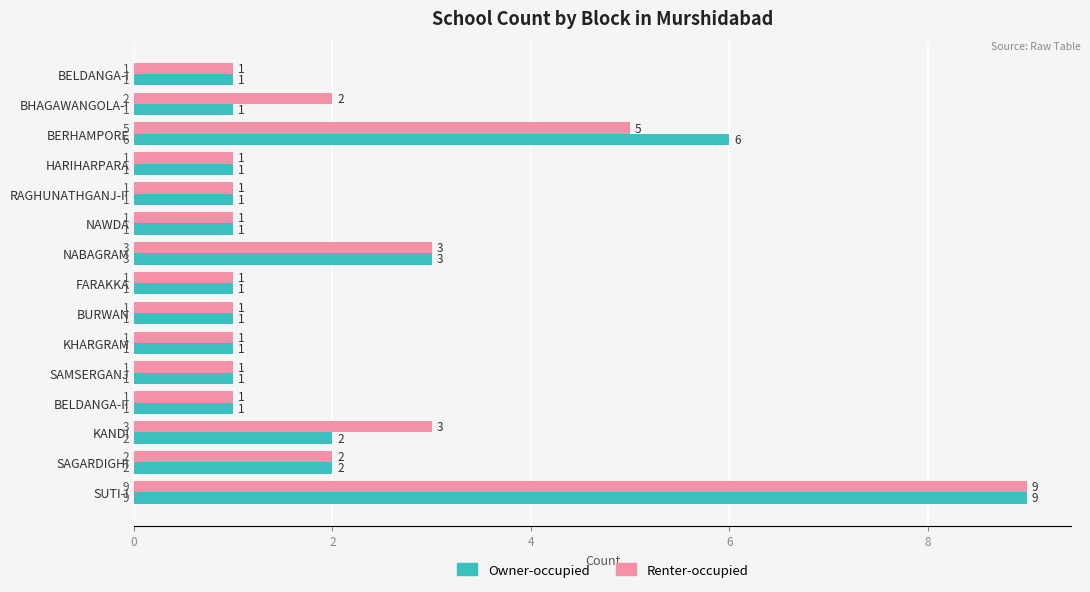

What is the greatest value displayed?

9